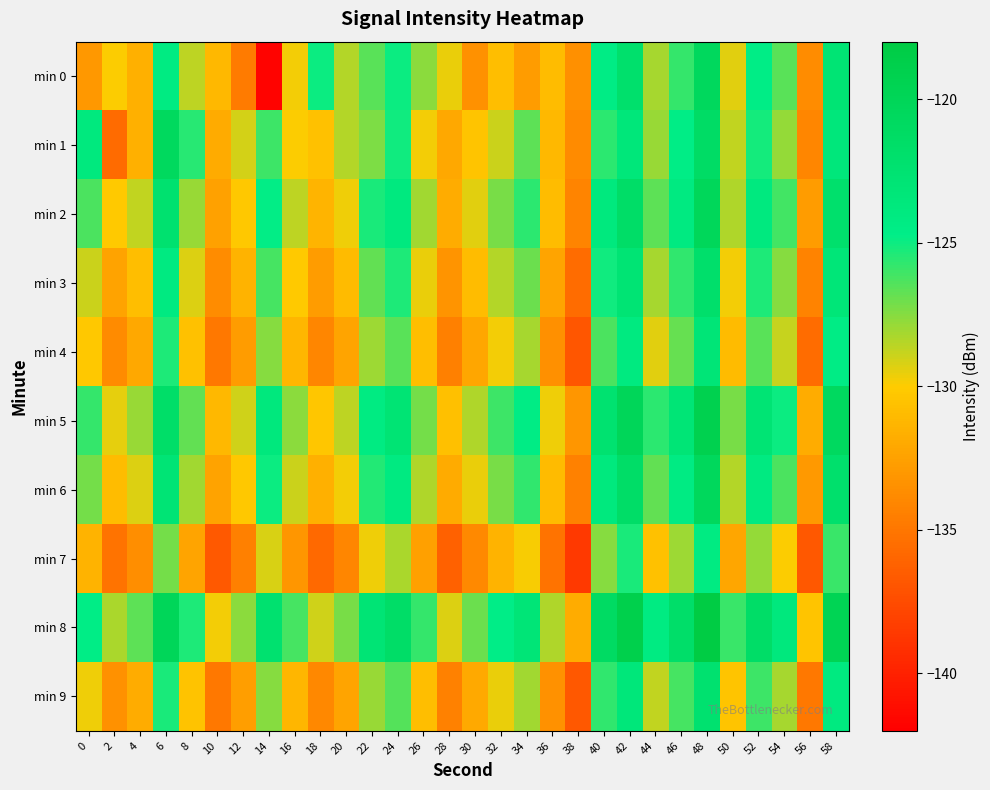

Which category has the highest value across all series?

48